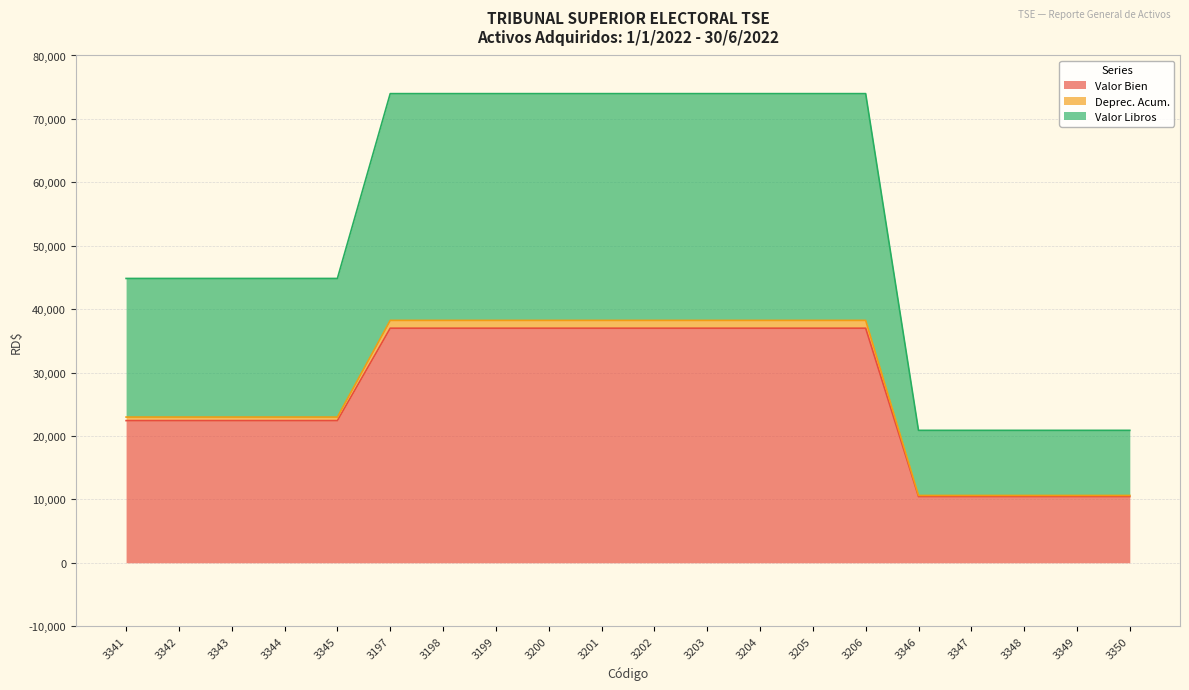

What is the lowest value of the Valor Libros series?

20885.0